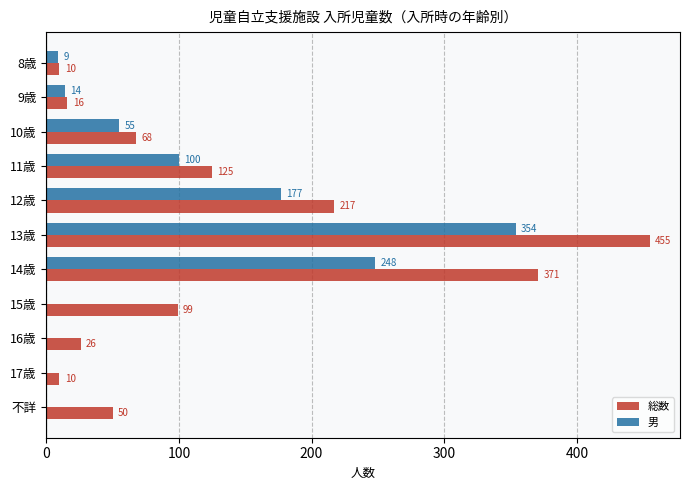

At which category is the sum across all series the highest?

13歳